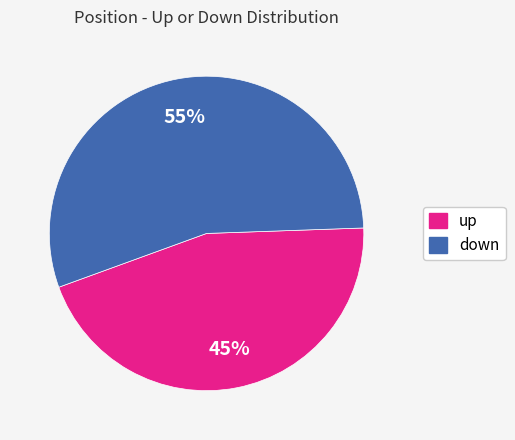

What is the largest slice in the pie chart?

down